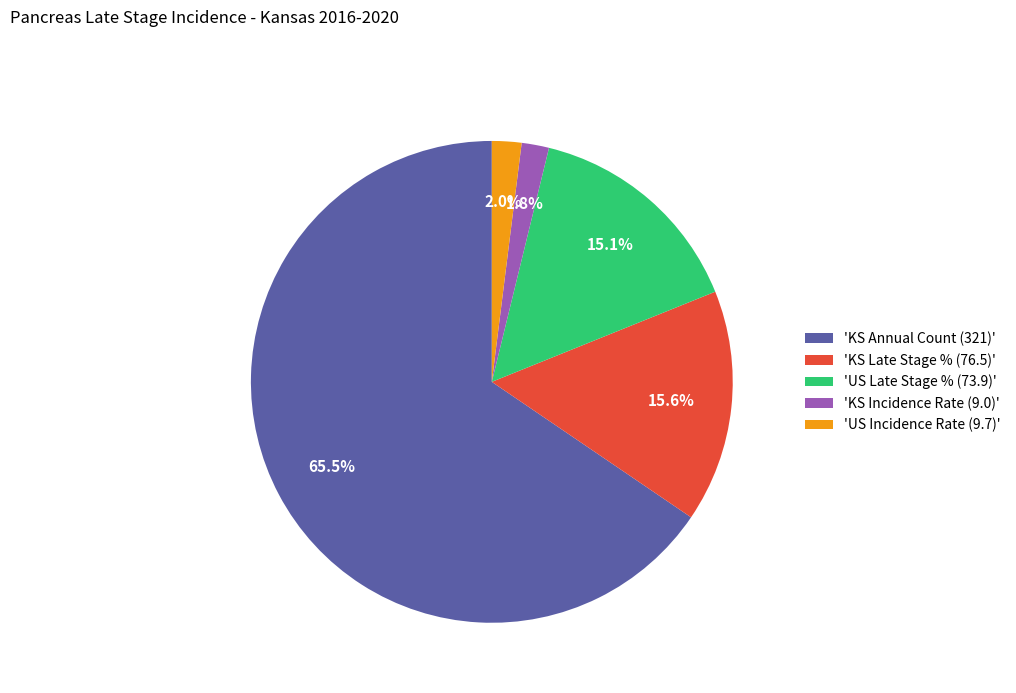

Is there any slice that represents more than half of the pie?

Yes